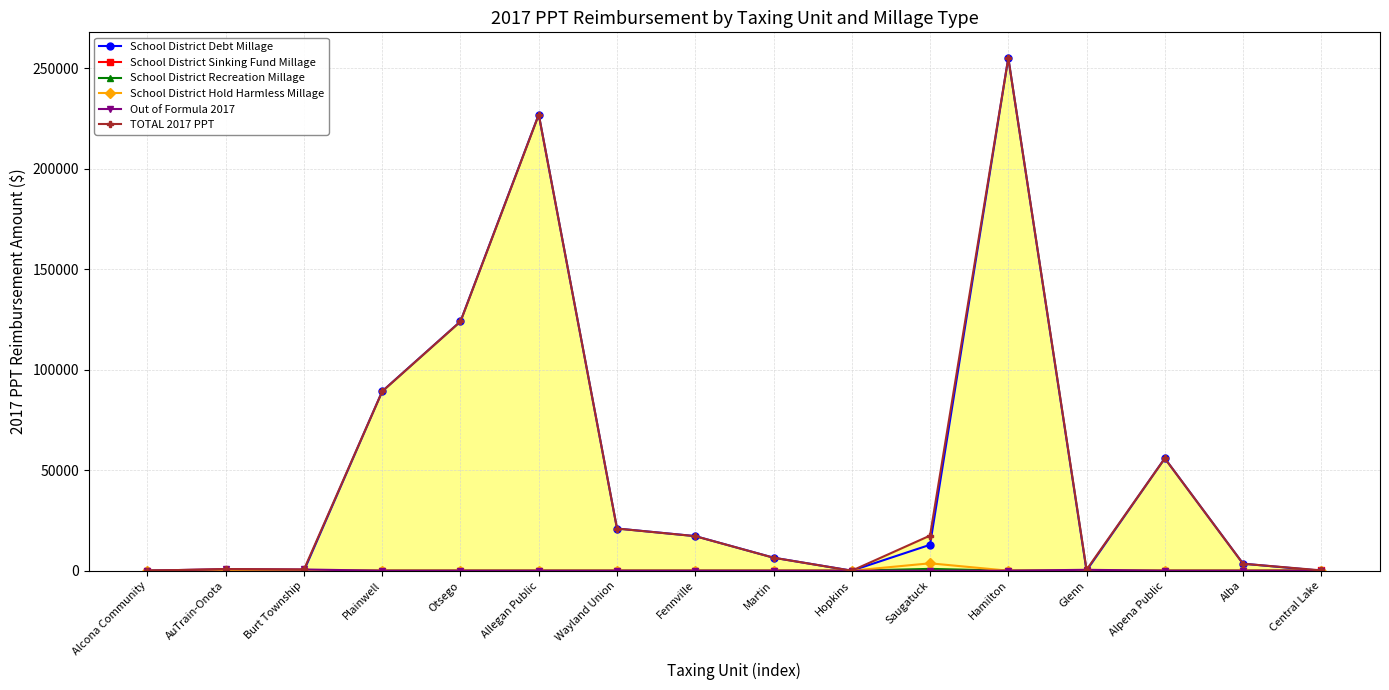

Which series has the largest range (max minus min)?

School District Debt Millage